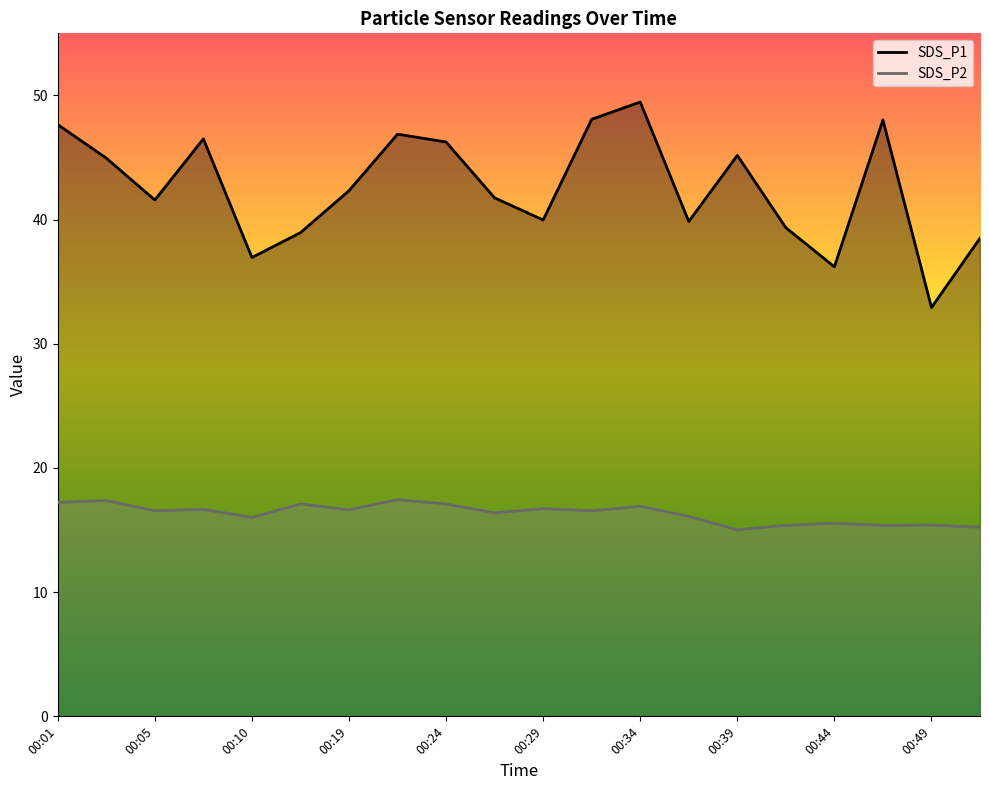

The value of SDS_P1 at 00:41 is 19.2. True or false?

False